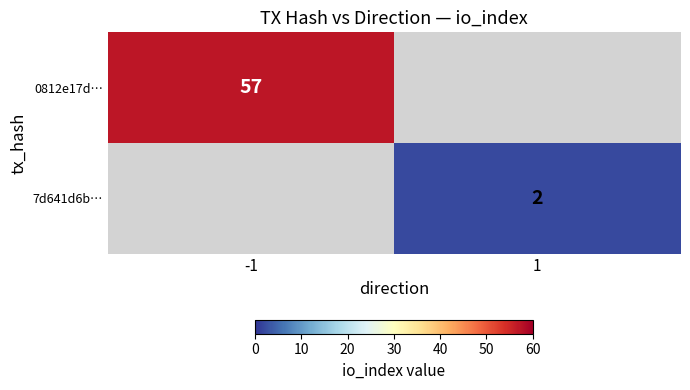

Is it true that 0812e17d… equals 81 at -1?

False